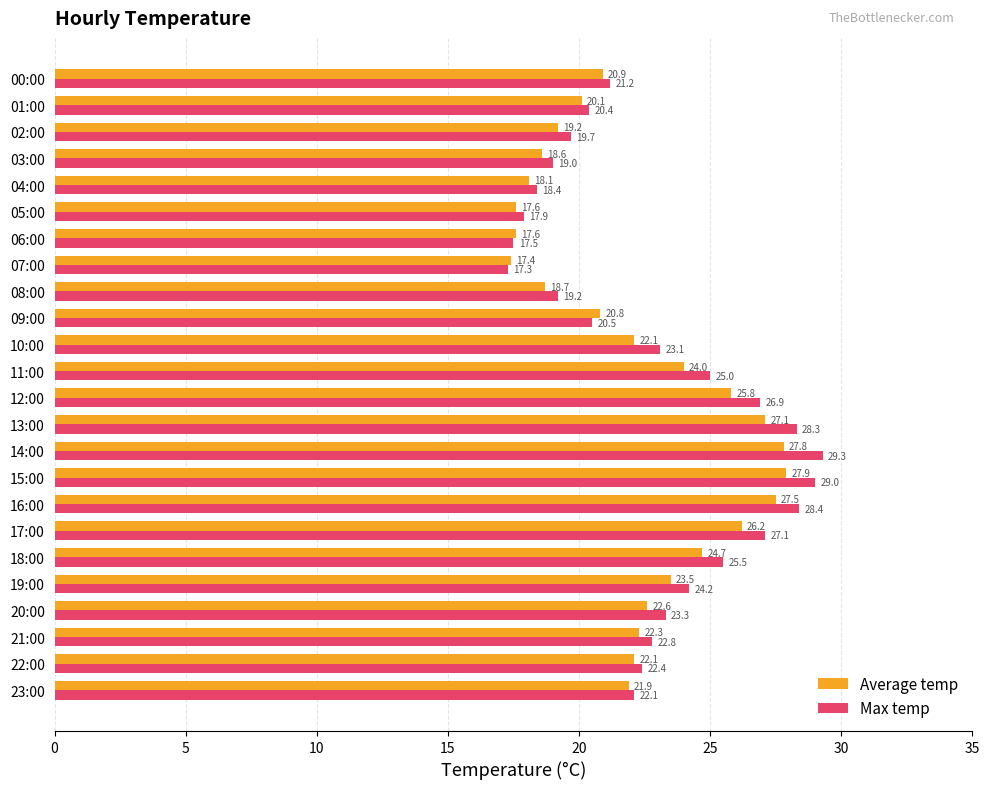

The Average temp series shows 29.9 at 09:00. True or false?

False